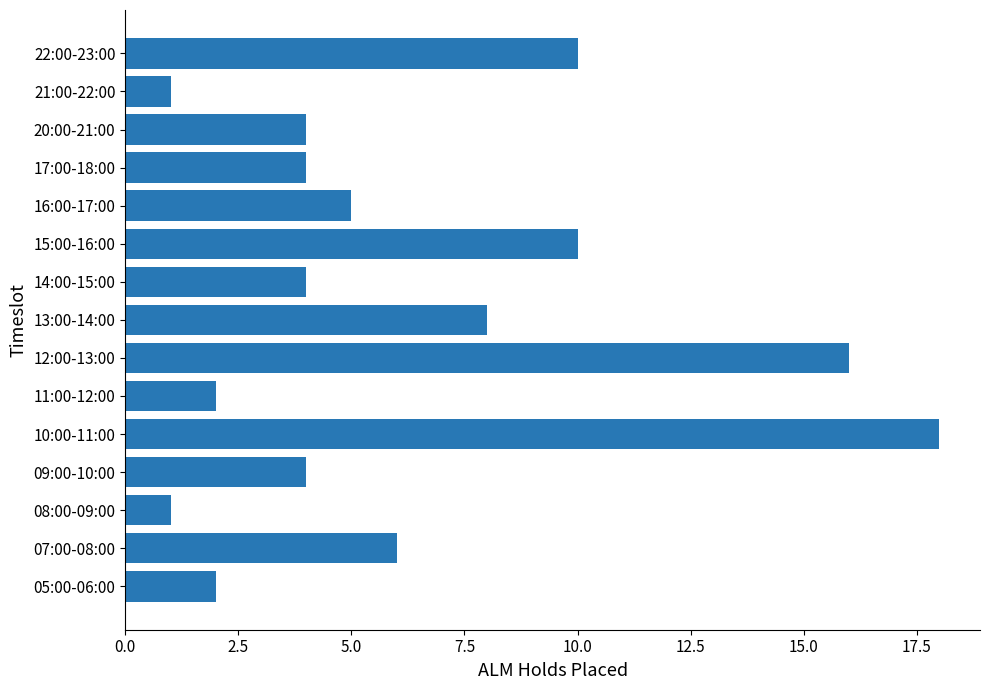

What is the difference between the second highest and second lowest values?

15